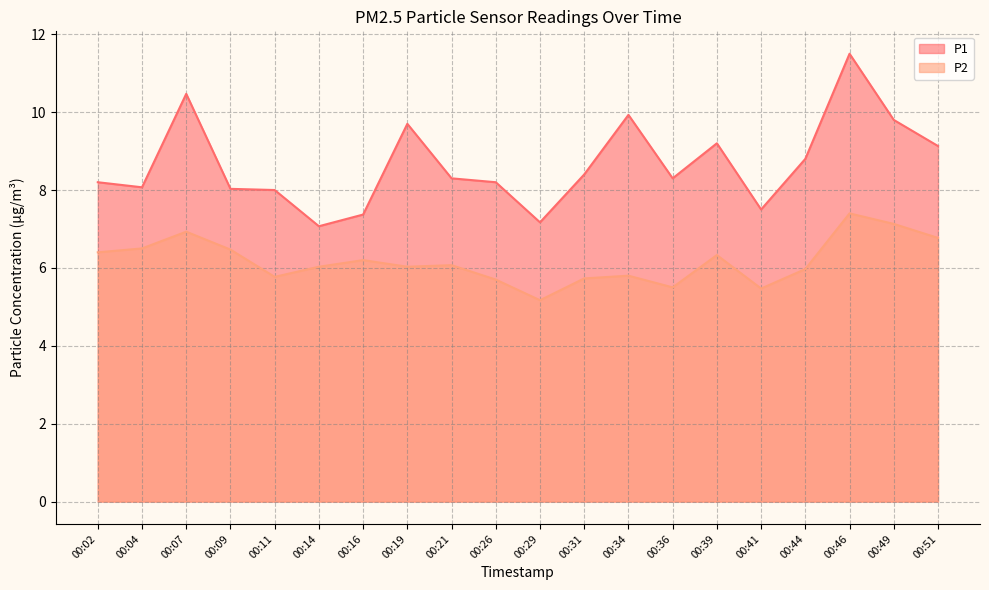

True or false: P1 and P2 cross at least once.

False